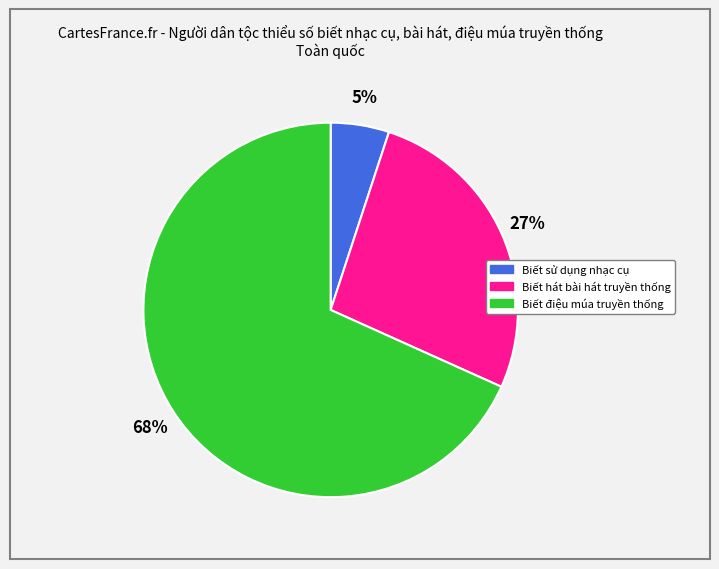

The Biết điệu múa truyền thống slice represents 68% of the pie. True or false?

True